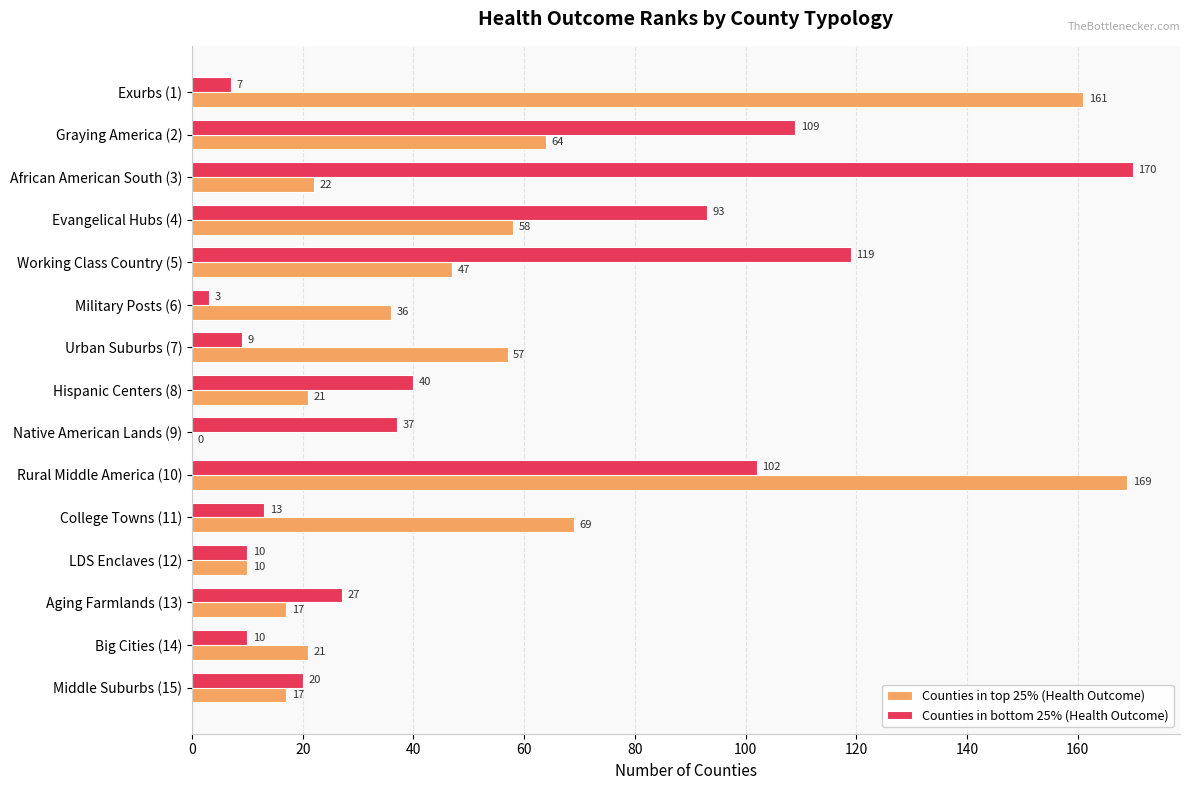

What is the sum of the Counties in bottom 25% (Health Outcome) values at Urban Suburbs (7) and Native American Lands (9)?

46